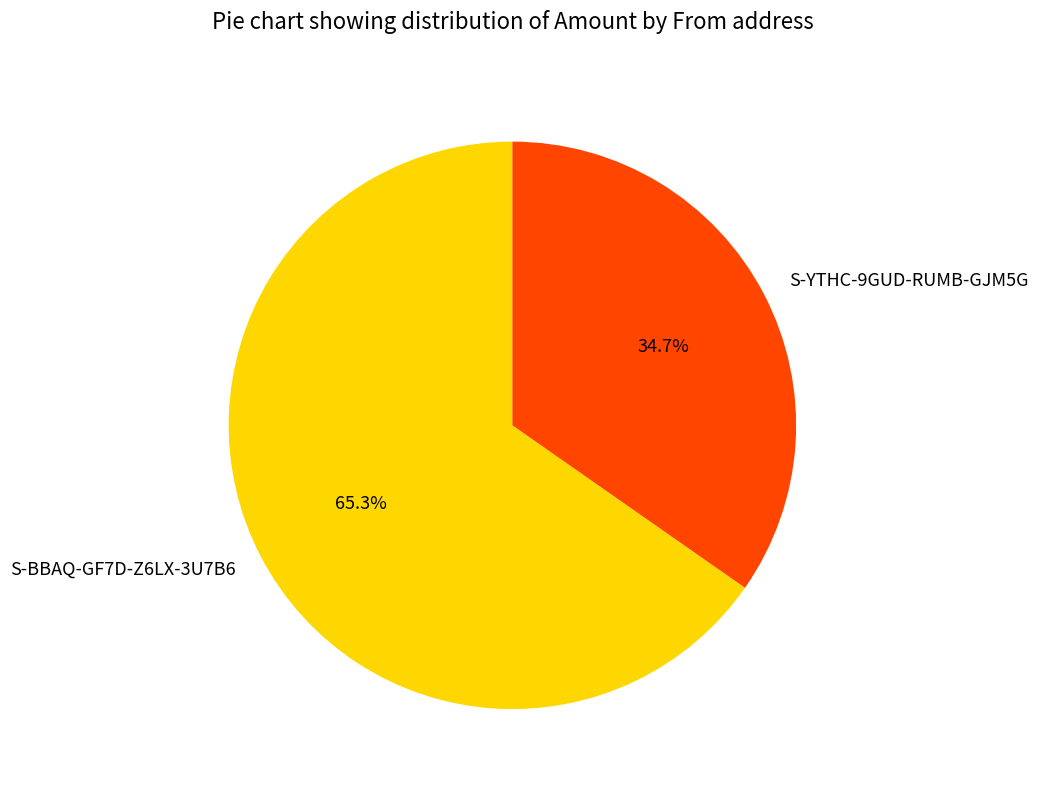

Is it true that S-BBAQ-GF7D-Z6LX-3U7B6 is 70% of the pie?

False